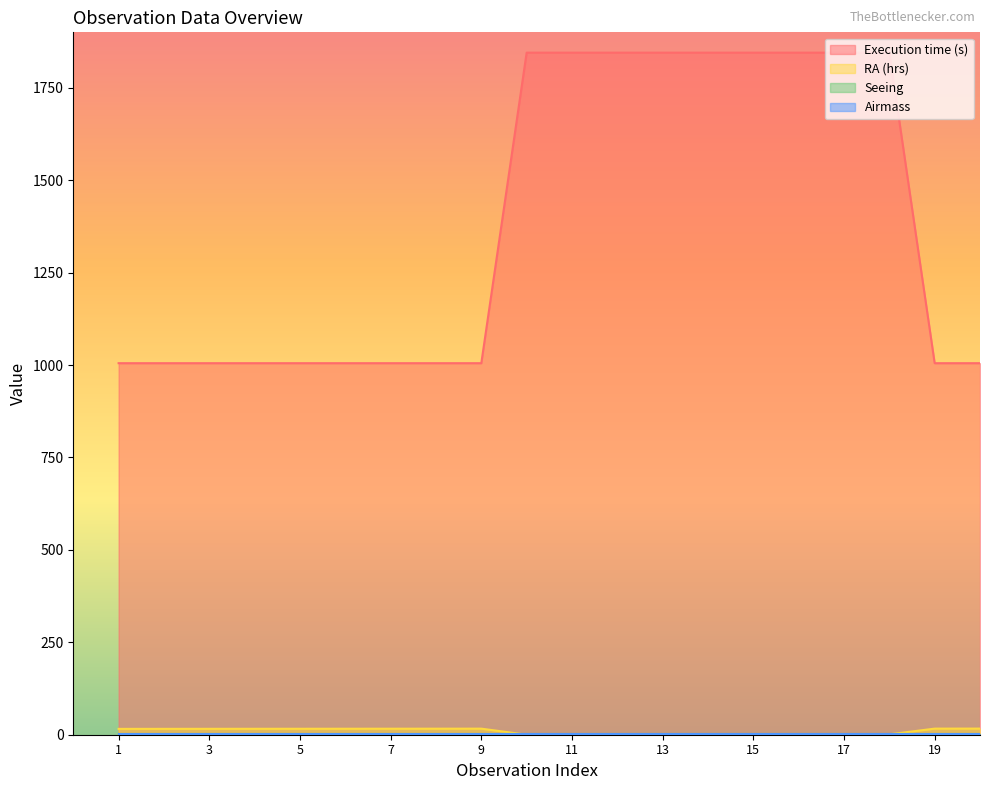

At which category does the chart reach its minimum across all series?

10